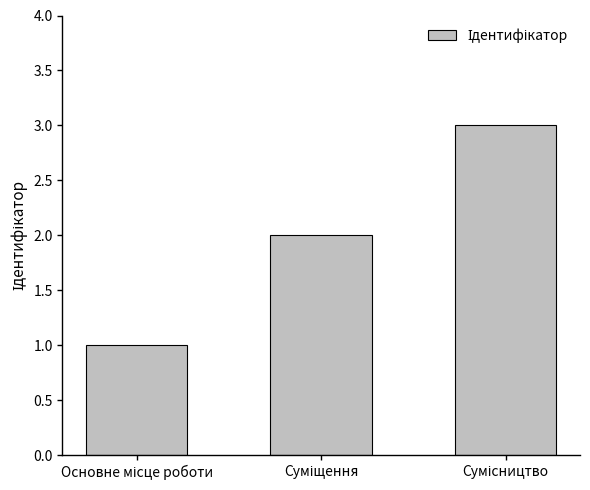

What is the maximum value shown in the chart?

3